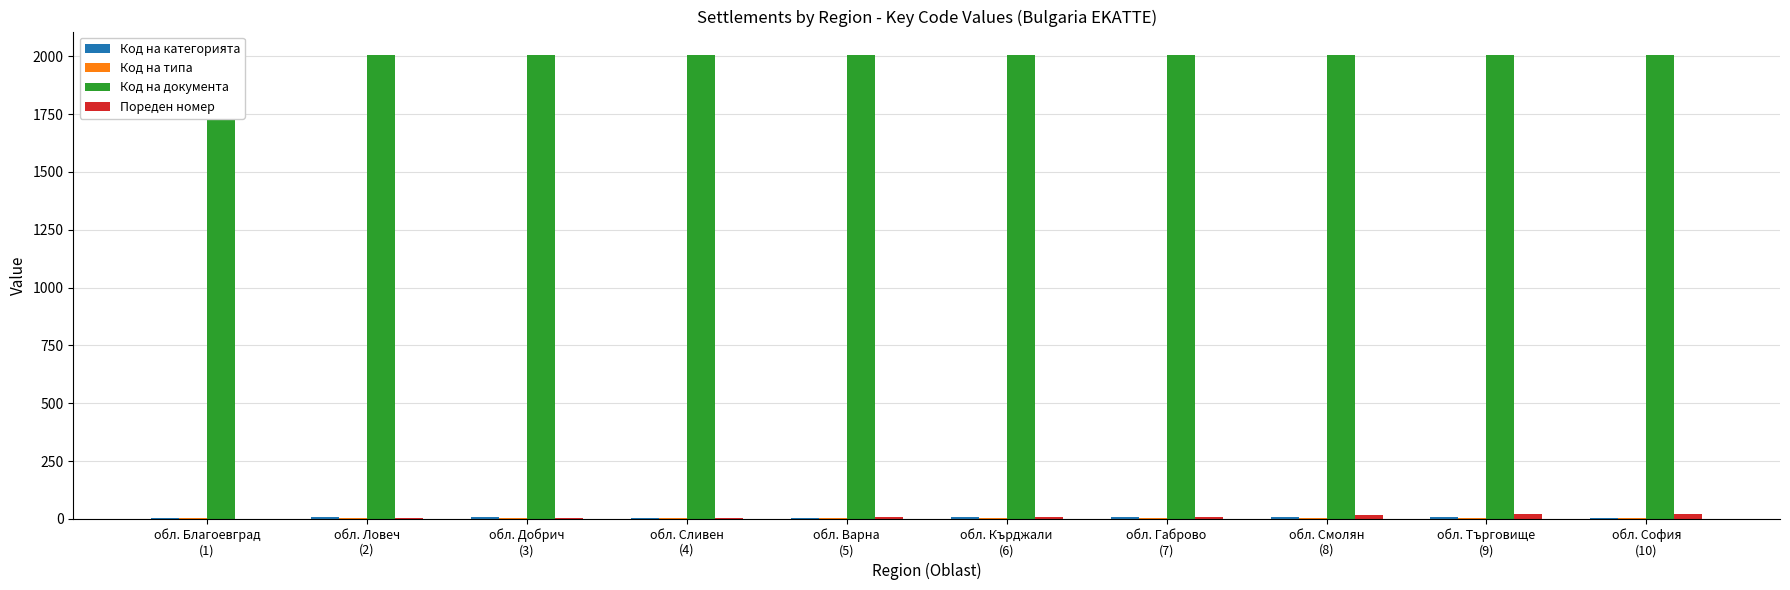

Which category has the highest value in the Код на категорията series?

обл. Кърджали
(6)